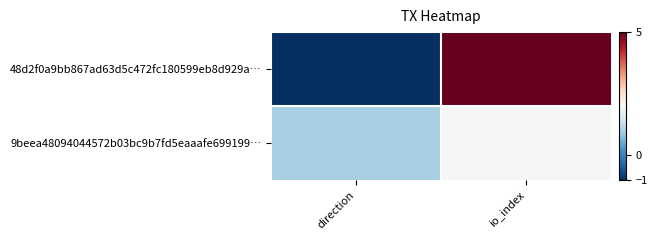

Reading left to right, extract all data points from this chart.

48d2f0a9bb867ad63d5c472fc180599eb8d929a…: direction=-1	io_index=5
9beea48094044572b03bc9b7fd5eaaafe699199…: direction=1	io_index=2